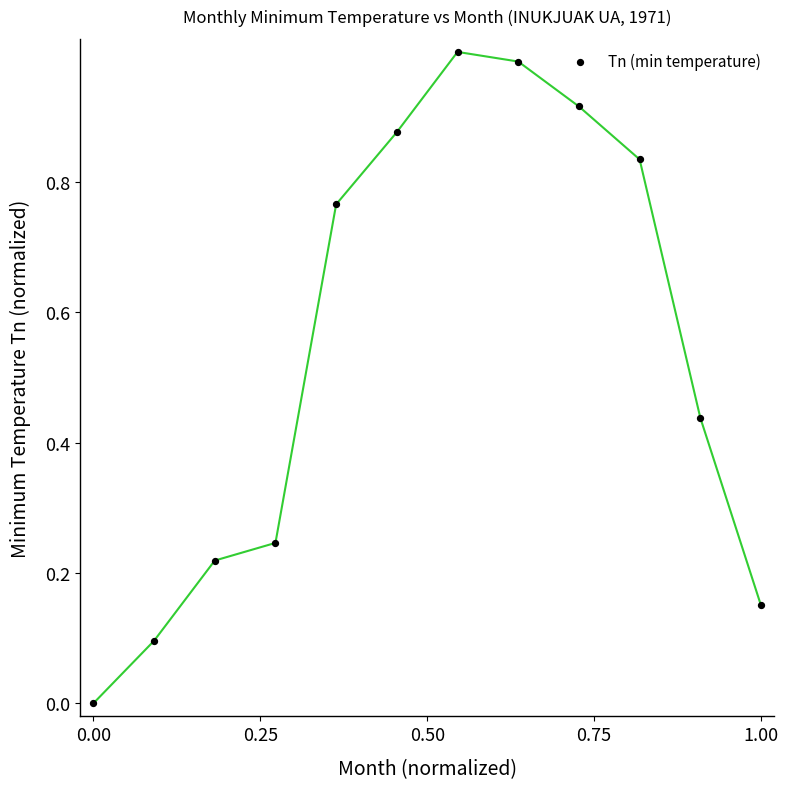

What is the average X value?

0.5